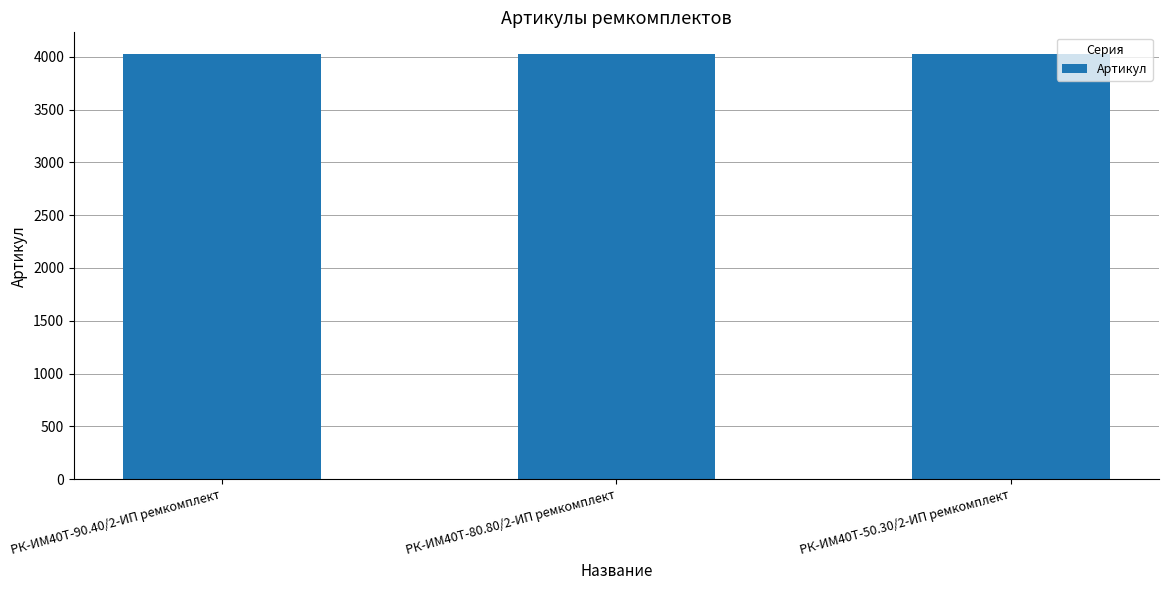

What is the ratio of the value at РК-ИМ40T-50.30/2-ИП ремкомплект to the value at РК-ИМ40T-80.80/2-ИП ремкомплект?

1.0